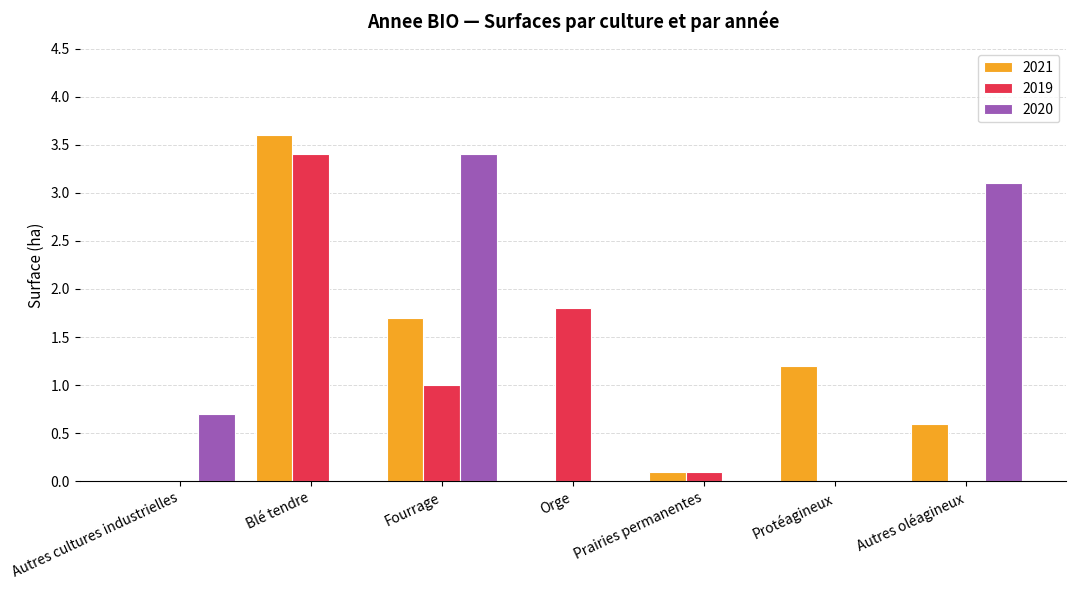

The 2021 series shows 2.8 at Fourrage. True or false?

False